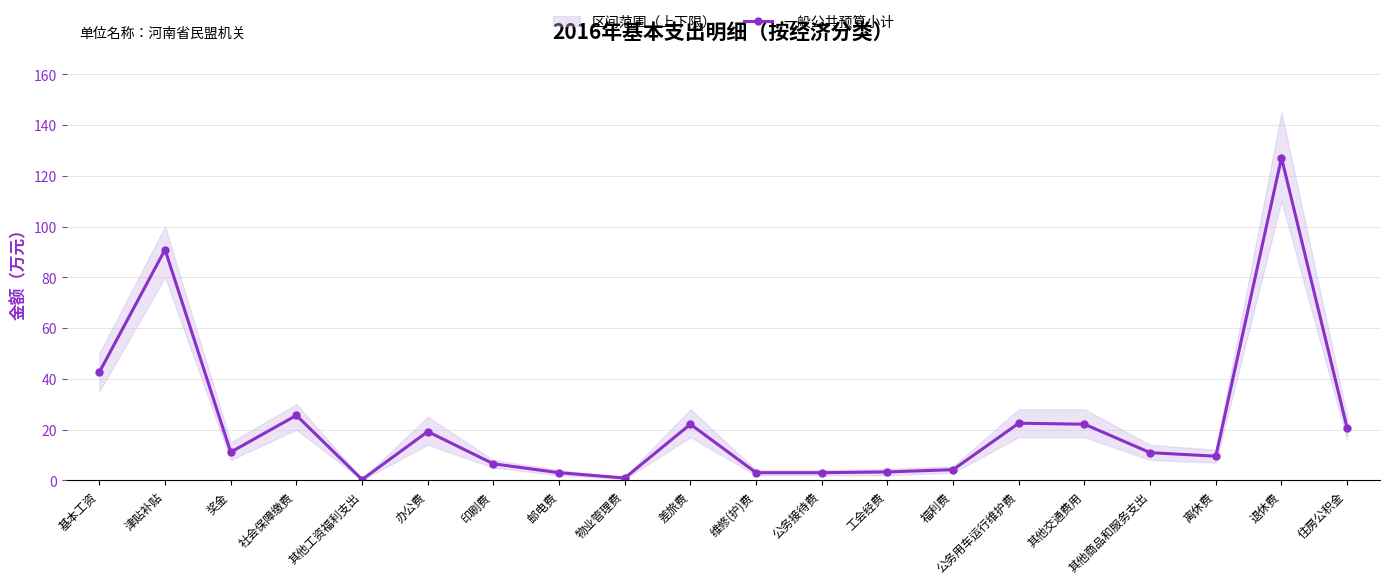

What is the sum of all values?

448.3